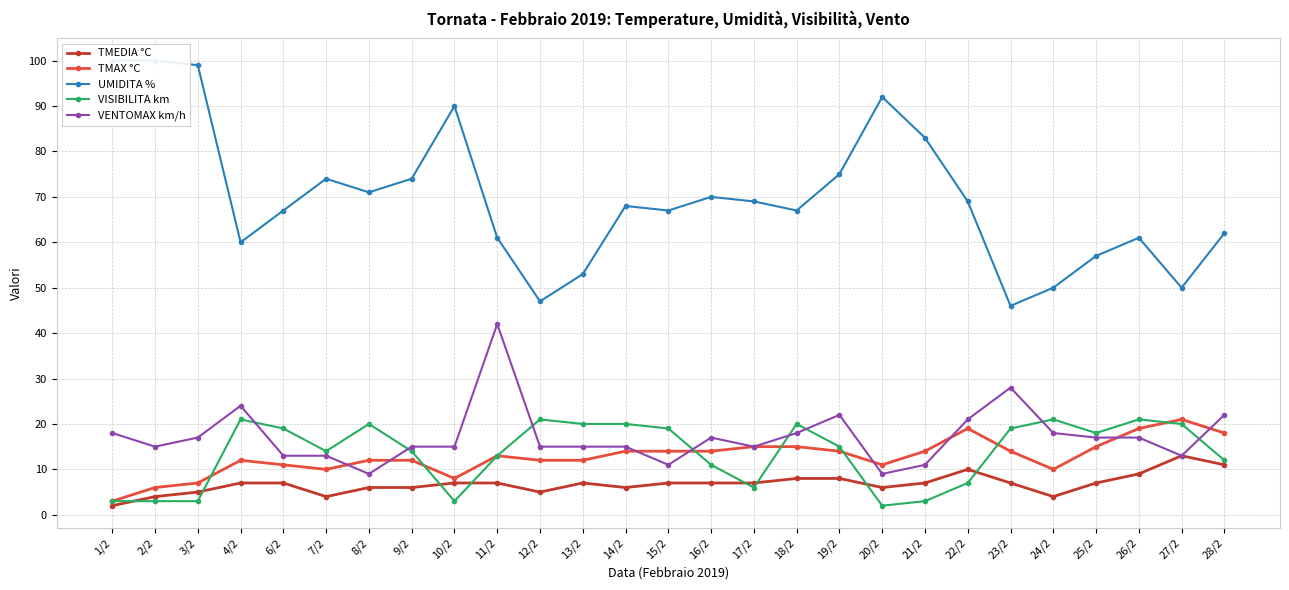

Where is the first local minimum for VENTOMAX km/h?

2/2